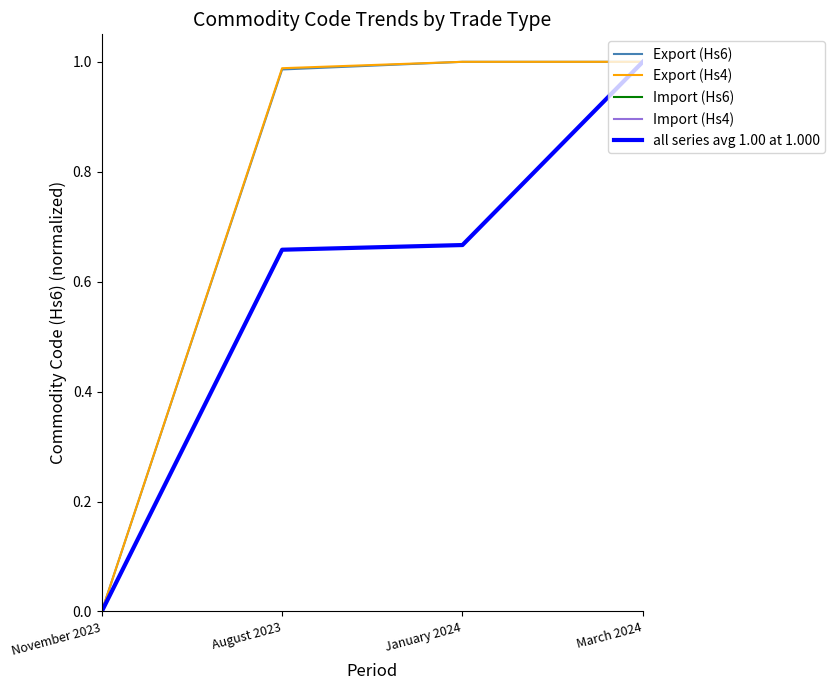

At how many categories does at least one series exceed 0?

3